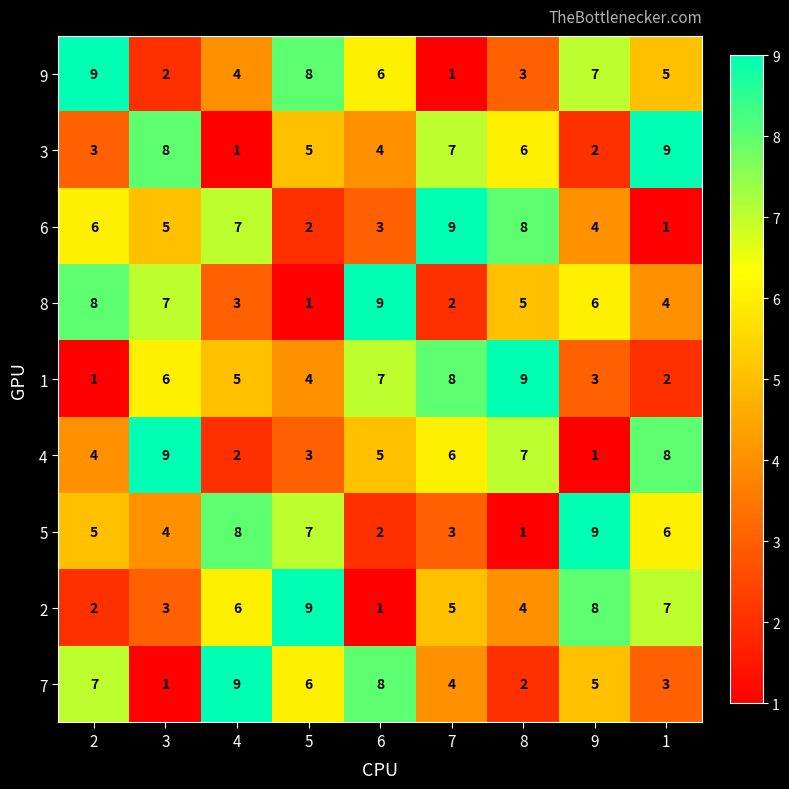

The 1 series shows 5 at 4. True or false?

True